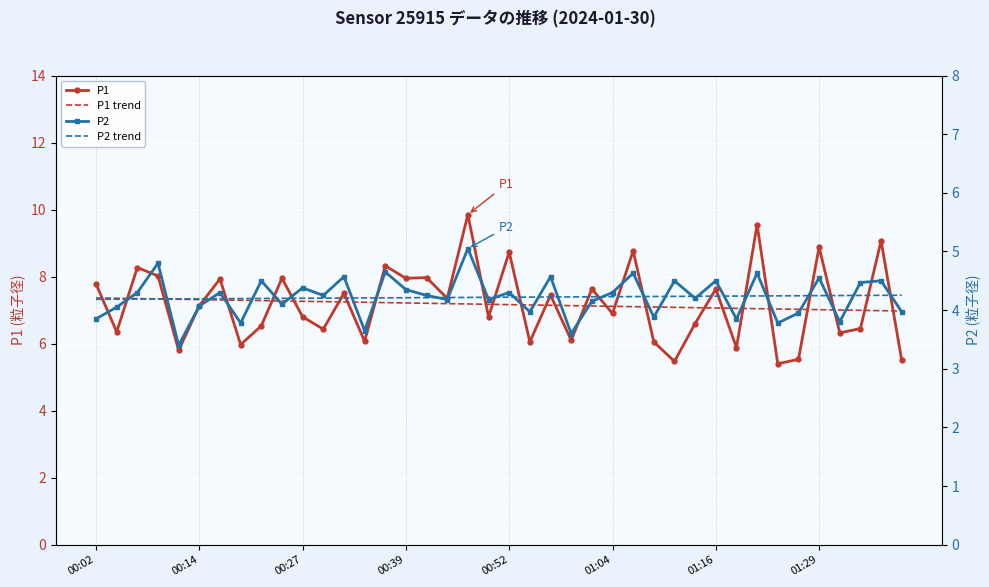

True or false: P2 trend and P1 trend intersect in this chart.

False